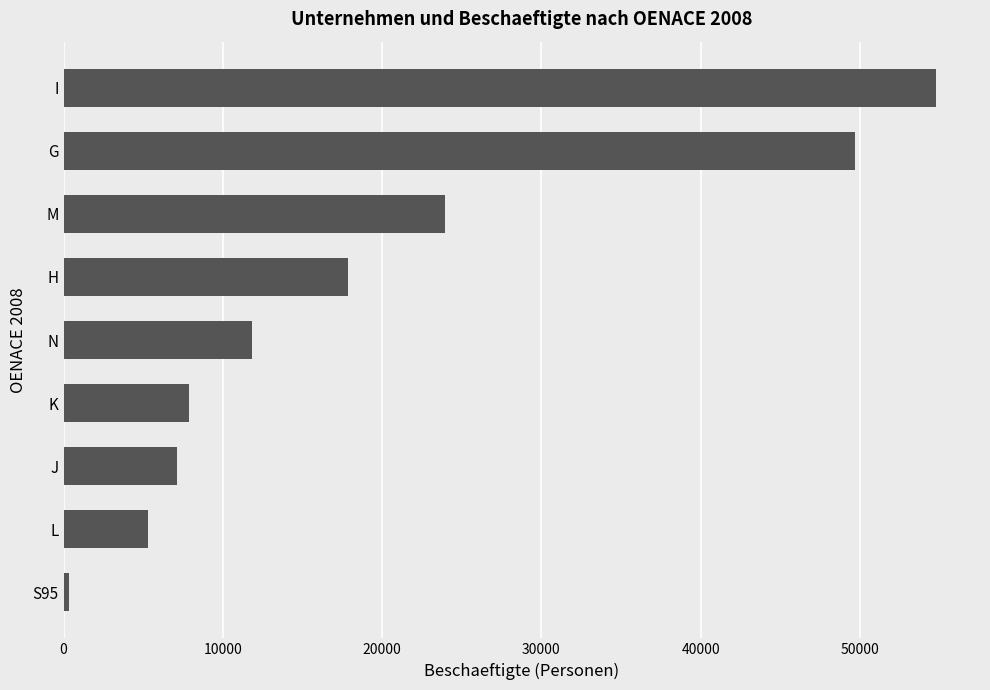

True or false: the data shows 5296 at L.

True